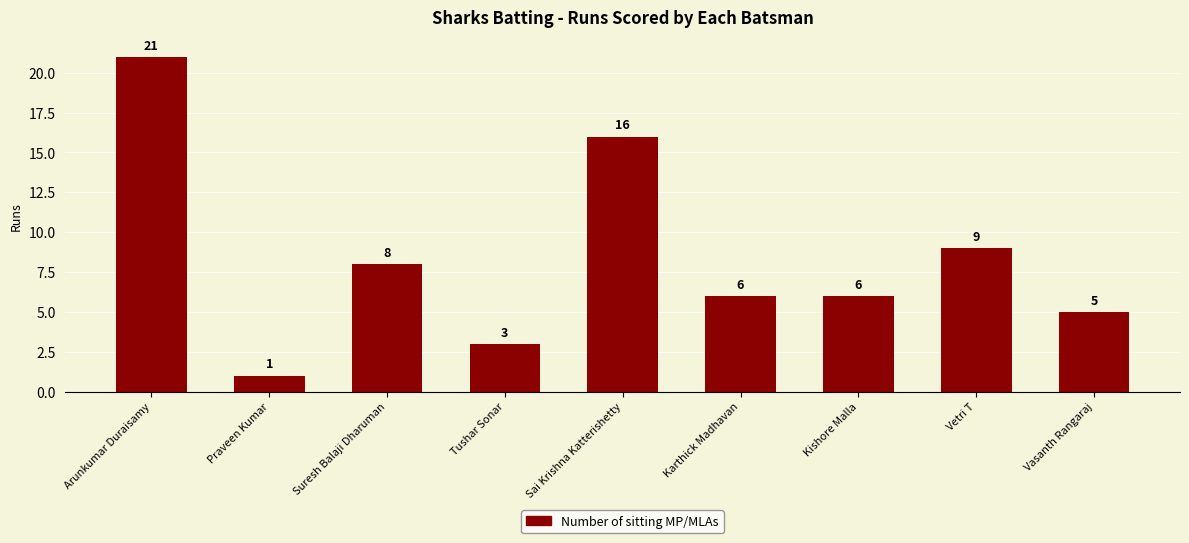

At which label is the value closest to 11?

Vetri T